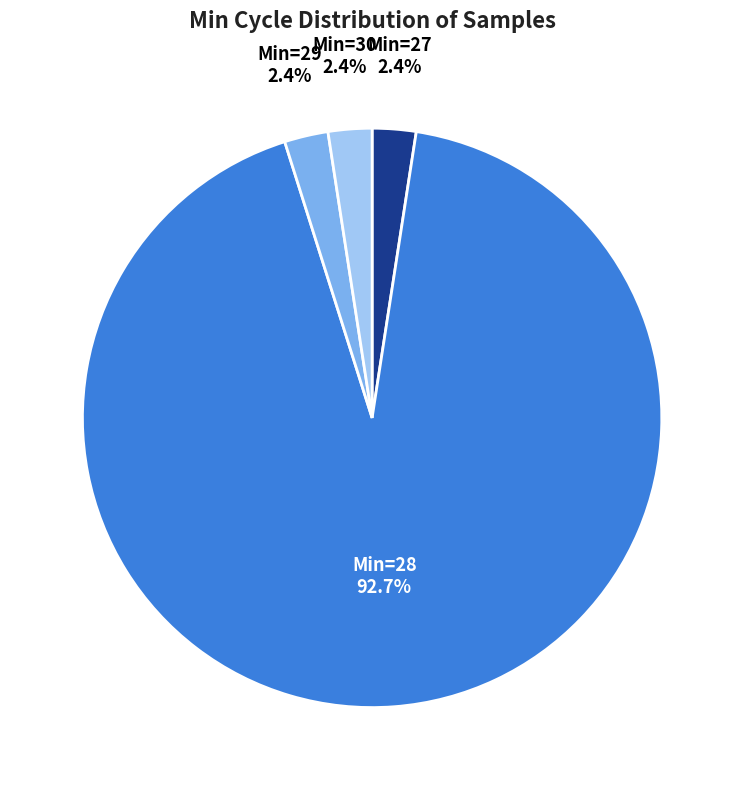

How many slices are in this pie chart?

4